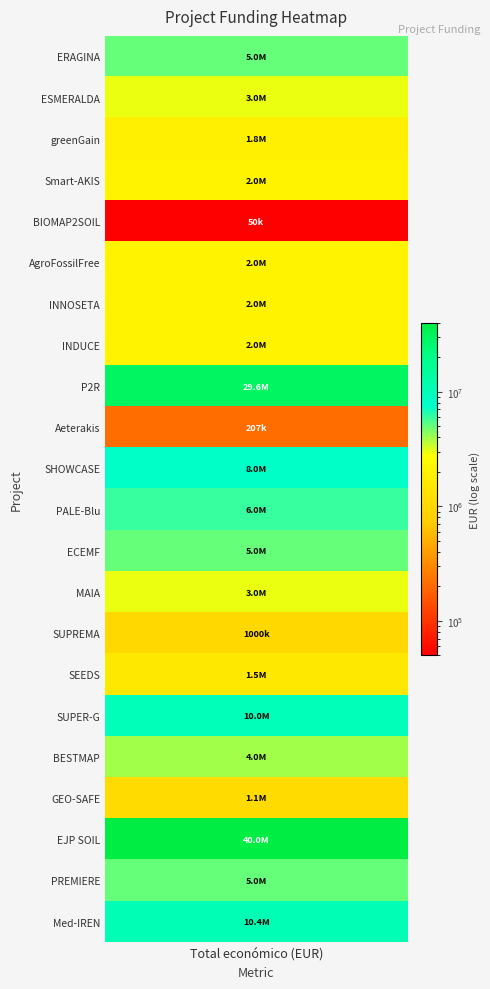

What is the greatest value displayed?

40000000